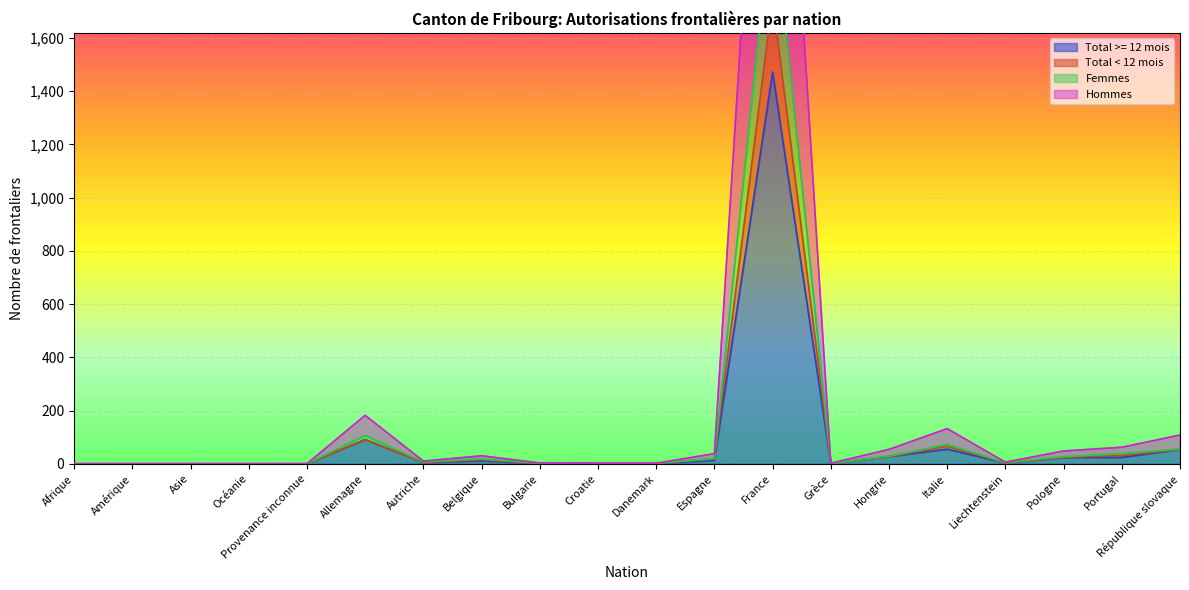

The Total >= 12 mois series shows 878 at Océanie. True or false?

False